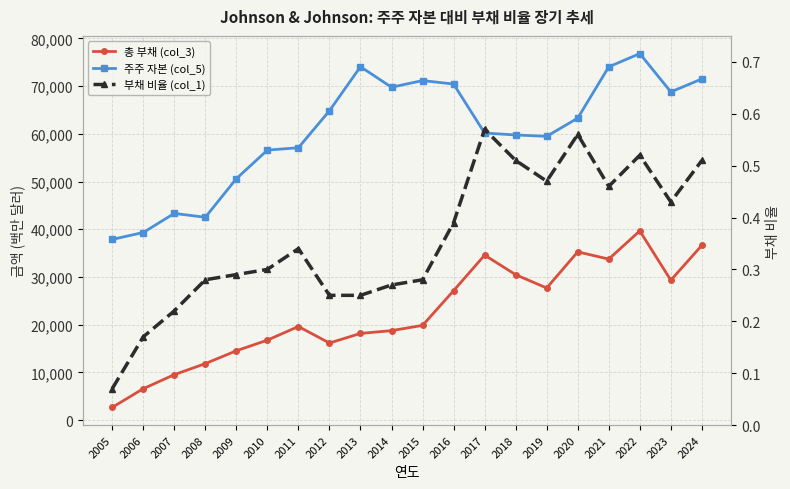

Is it true that 총 부채 (col_3) equals 7124.0 at 2010?

False